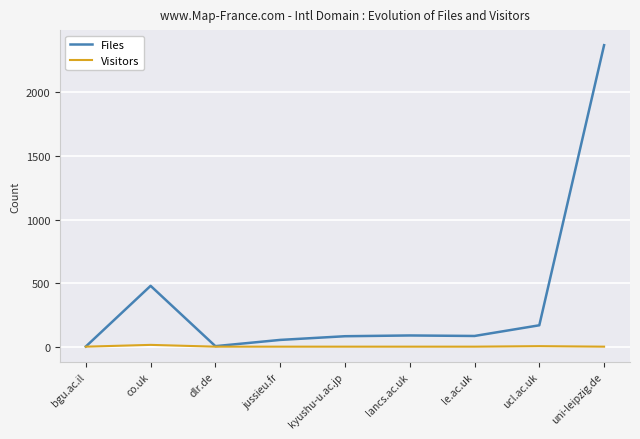

What is the maximum value shown in the chart?

2370